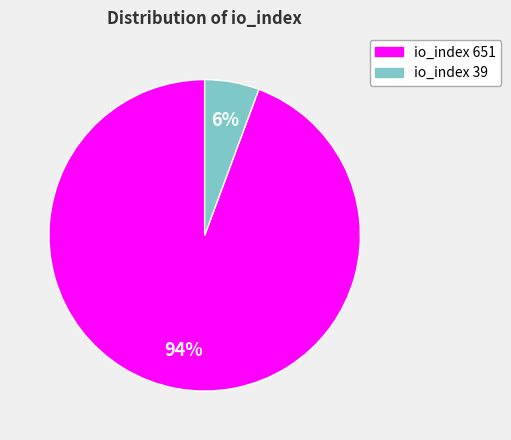

Is there a majority slice in this chart?

Yes